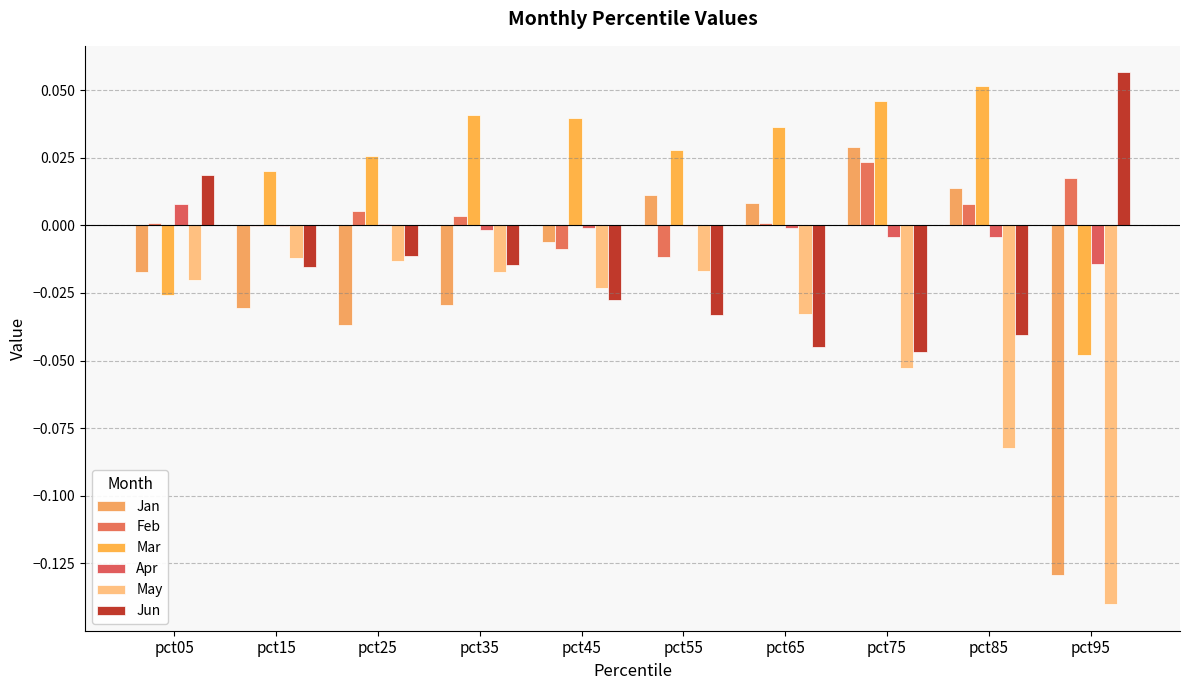

What is the total value across all series at pct85?

-0.1